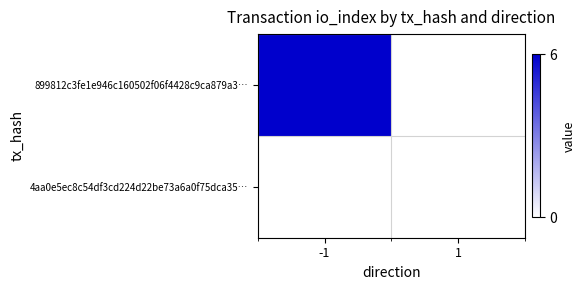

List the series in order of their peak value, lowest first.

4aa0e5ec8c54df3cd224d22be73a6a0f75dca35…, 899812c3fe1e946c160502f06f4428c9ca879a3…